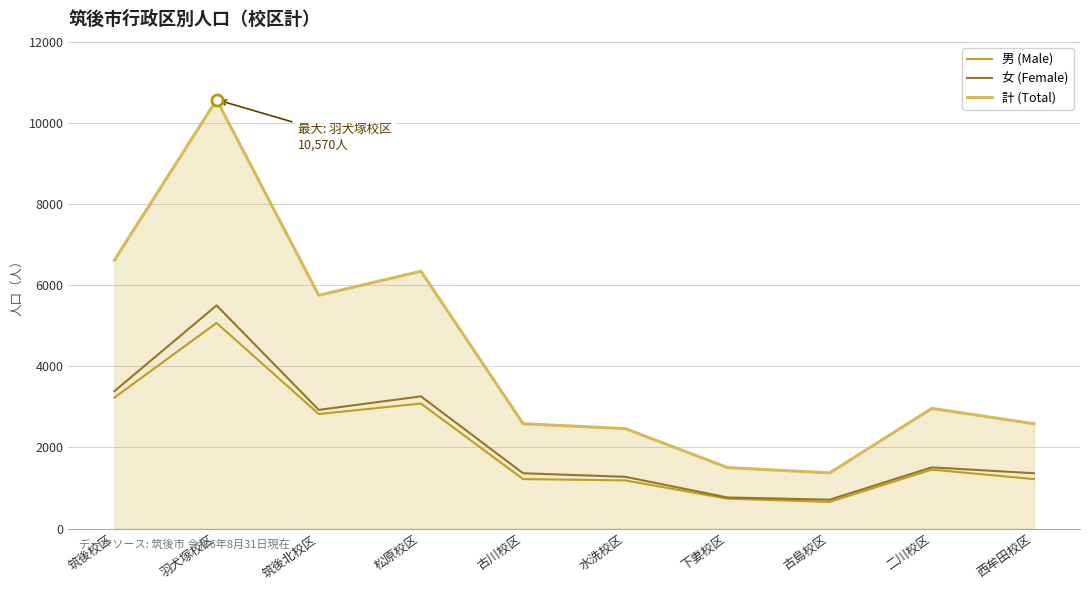

Is it true that 計 (Total) equals 3867 at 二川校区?

False